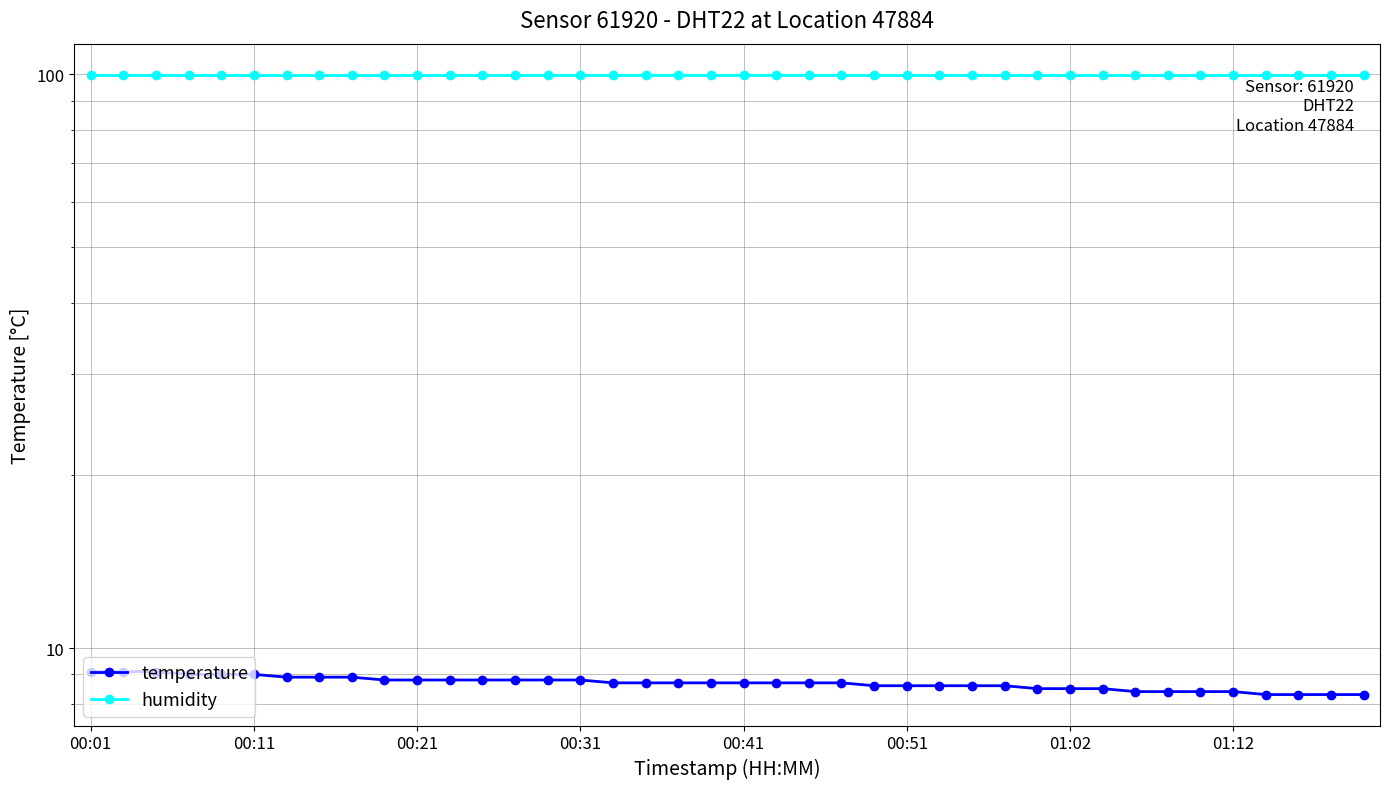

What is the spread (max minus min) of values at 22?

91.2